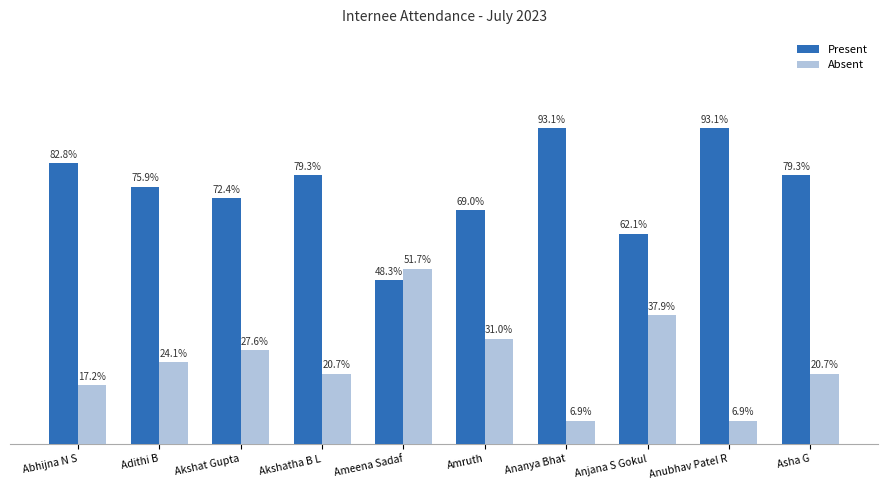

Reading left to right, extract all data points from this chart.

Present: Abhijna N S=24	Adithi B=22	Akshat Gupta=21	Akshatha B L=23	Ameena Sadaf=14	Amruth=20	Ananya Bhat=27	Anjana S Gokul=18	Anubhav Patel R=27	Asha G=23
Absent: Abhijna N S=5	Adithi B=7	Akshat Gupta=8	Akshatha B L=6	Ameena Sadaf=15	Amruth=9	Ananya Bhat=2	Anjana S Gokul=11	Anubhav Patel R=2	Asha G=6